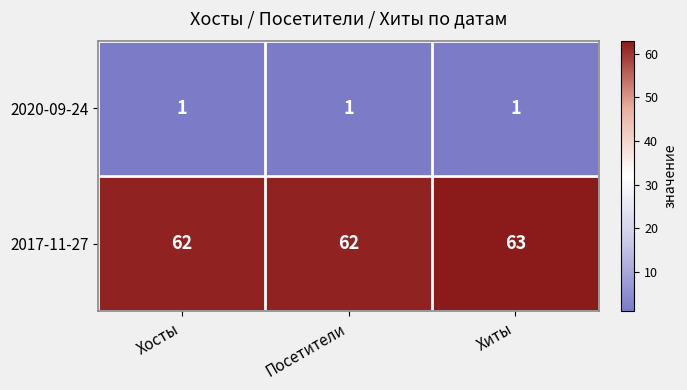

Reading left to right, list all the values displayed in this chart.

2020-09-24: Хосты=1	Посетители=1	Хиты=1
2017-11-27: Хосты=62	Посетители=62	Хиты=63